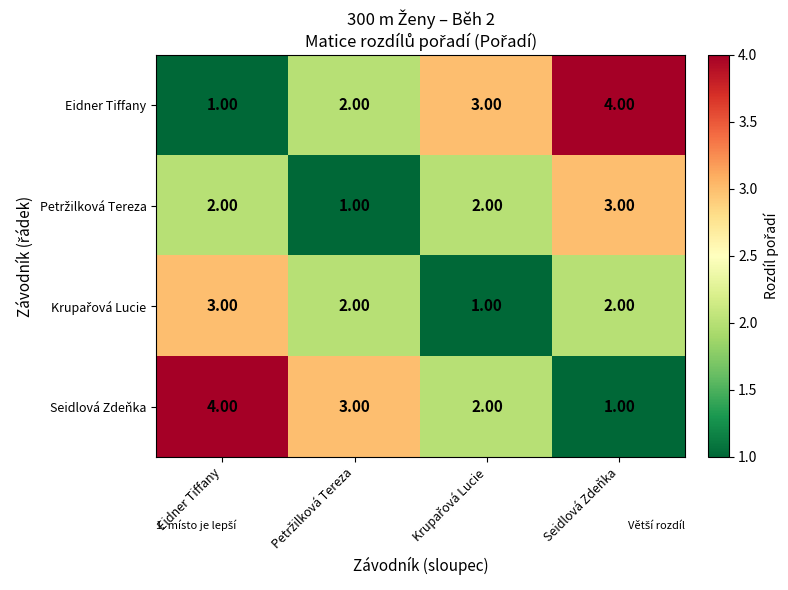

How many distinct data groups are displayed?

4